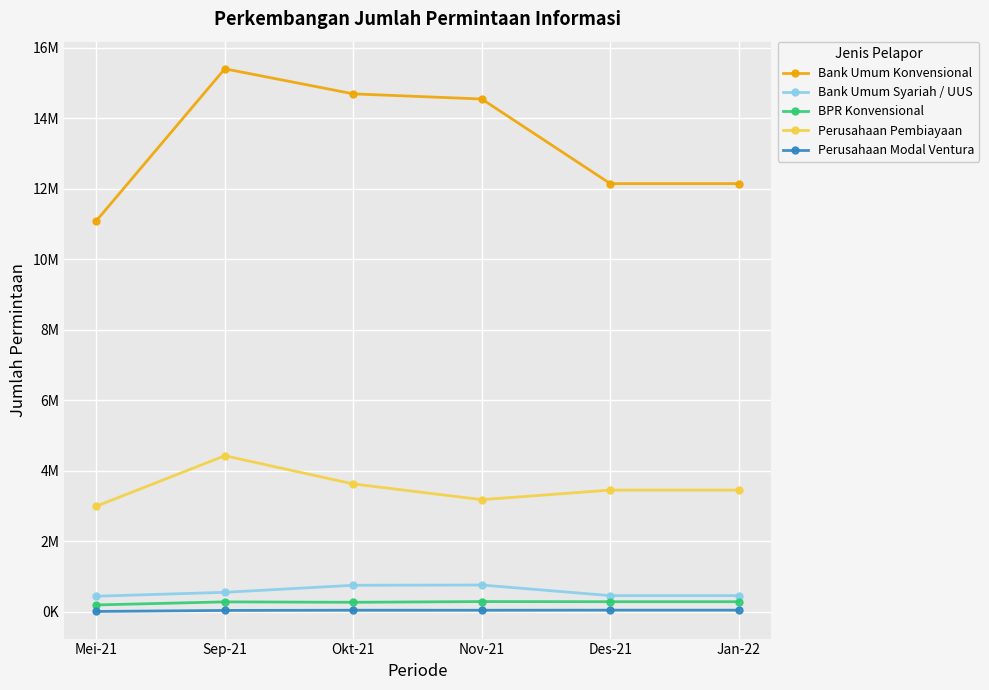

List the labels in order of Bank Umum Syariah / UUS value, smallest first.

Mei-21, Des-21, Jan-22, Sep-21, Okt-21, Nov-21